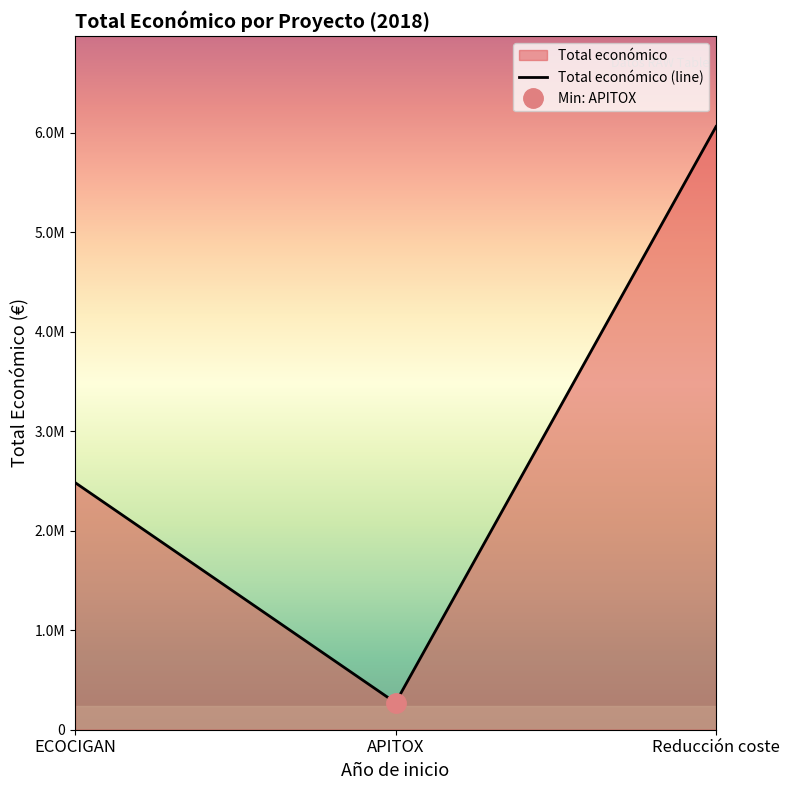

What is the difference between the values at ECOCIGAN and Reducción coste?

3578455